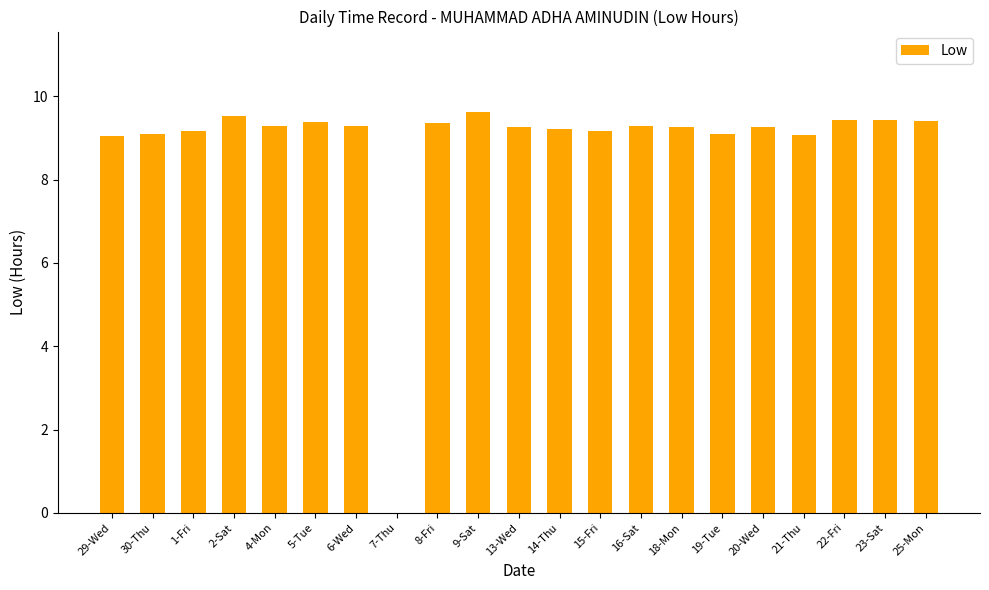

What is the change in value from 4-Mon to 8-Fri?

+0.1